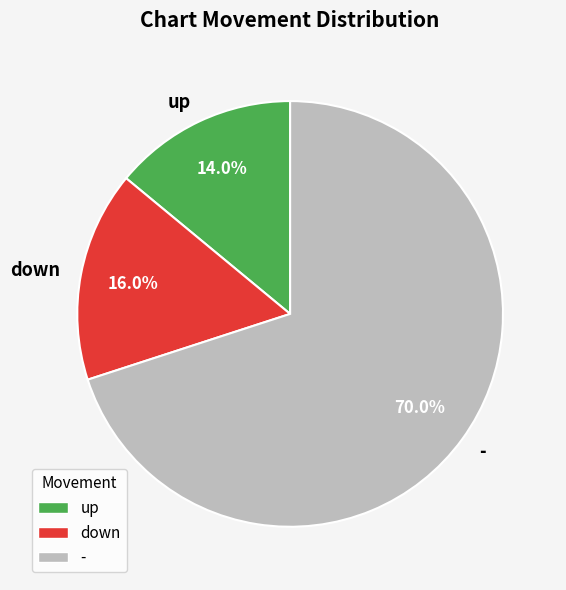

What is the smallest slice in the pie chart?

up